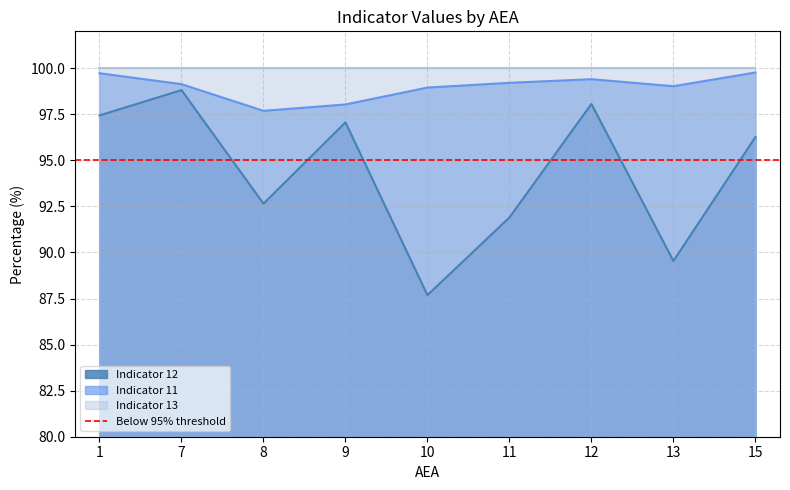

List the labels in order of Indicator 12 value, smallest first.

10, 13, 11, 8, 15, 9, 1, 12, 7